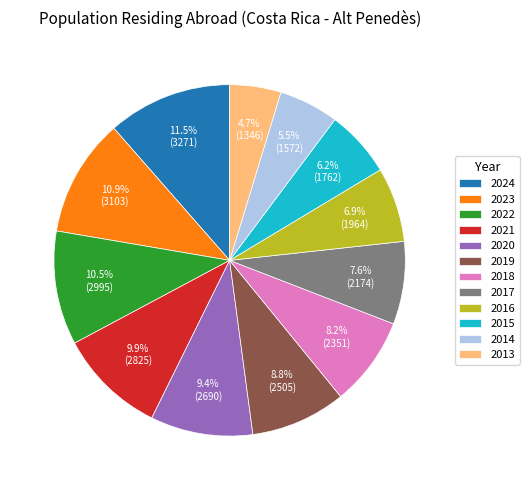

What is the smallest slice in the pie chart?

2013